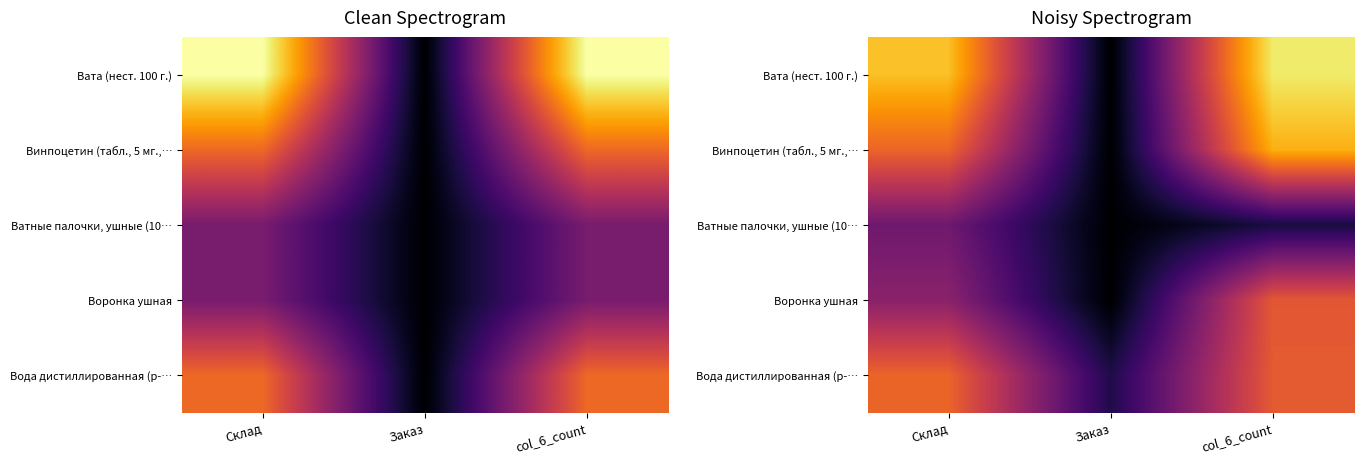

What is the sum of the Вата (нест. 100 г.) values at col_6_count and Склад?

7.2